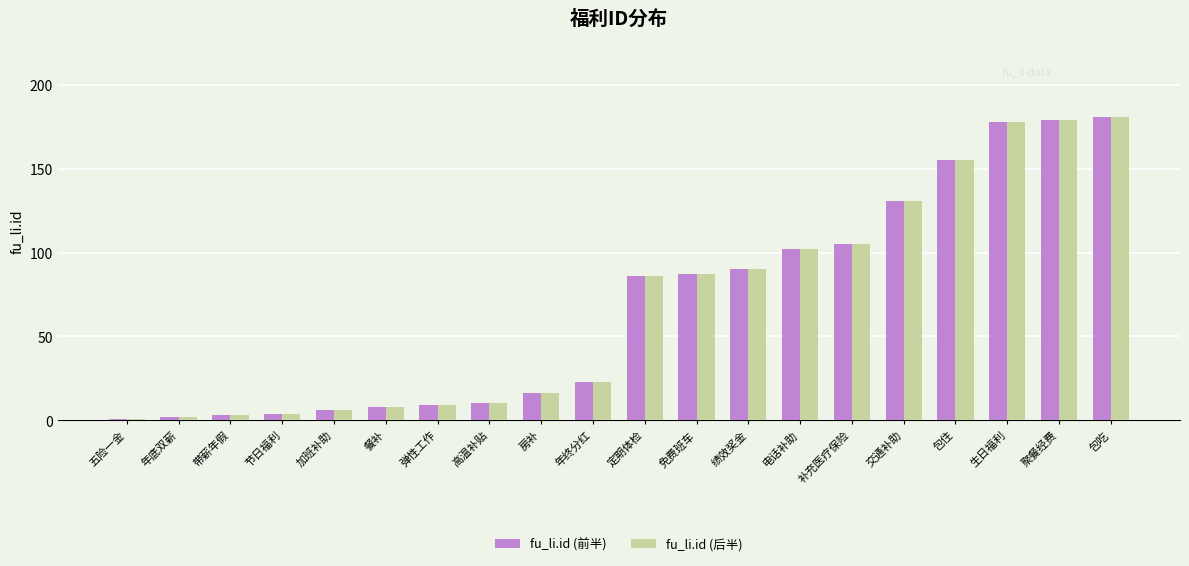

What is the average value of the fu_li.id (后半) series?

69